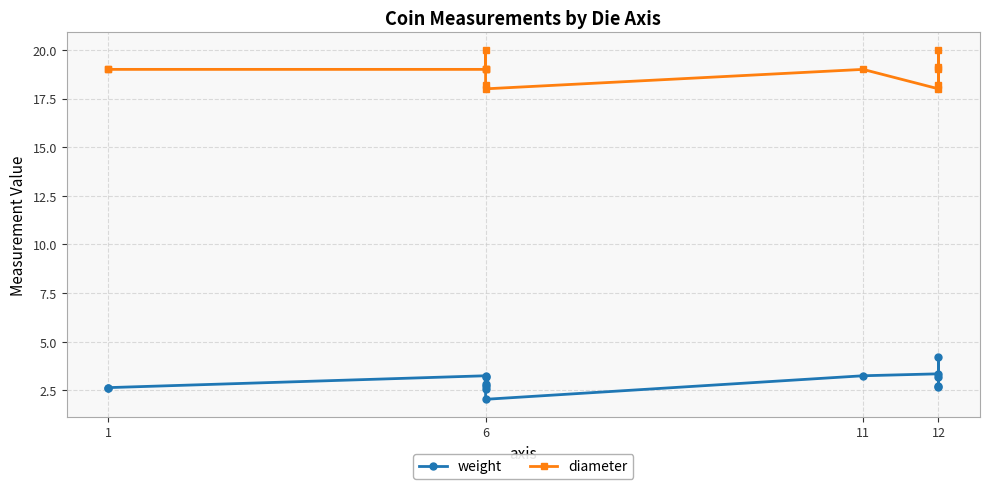

The diameter series shows 27.6 at 6. True or false?

False